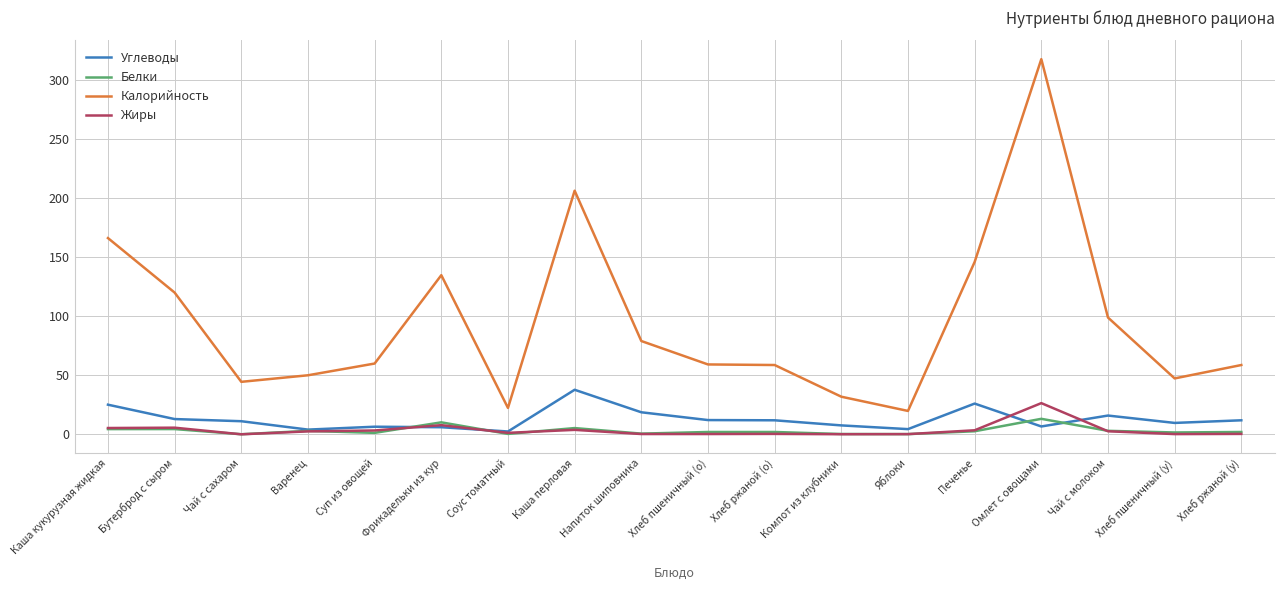

True or false: Белки and Калорийность intersect in this chart.

False